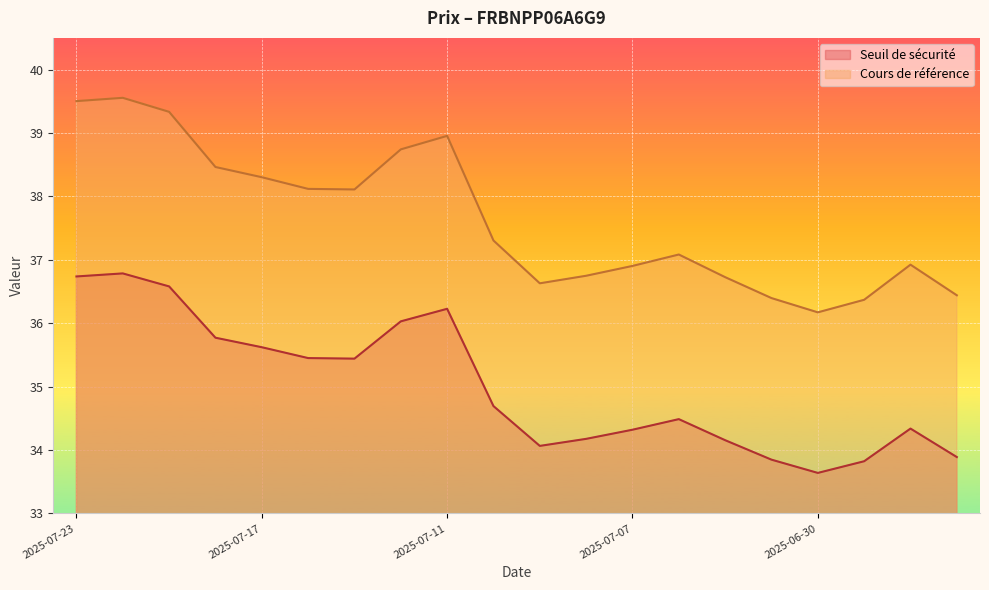

At how many categories does at least one series exceed 35?

20